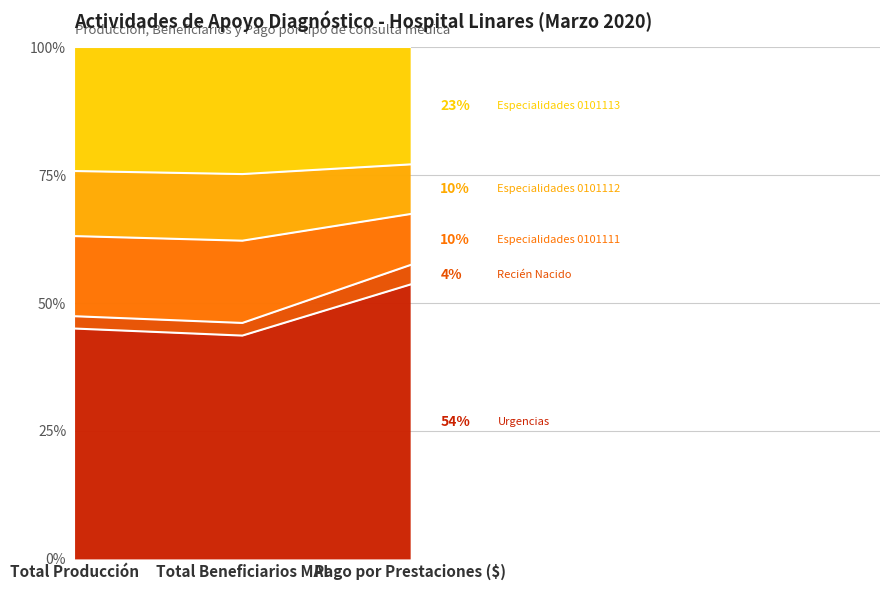

What is the difference between the maximum and second lowest values in the Consulta médica integral en servicio de urgencias series?

10.0